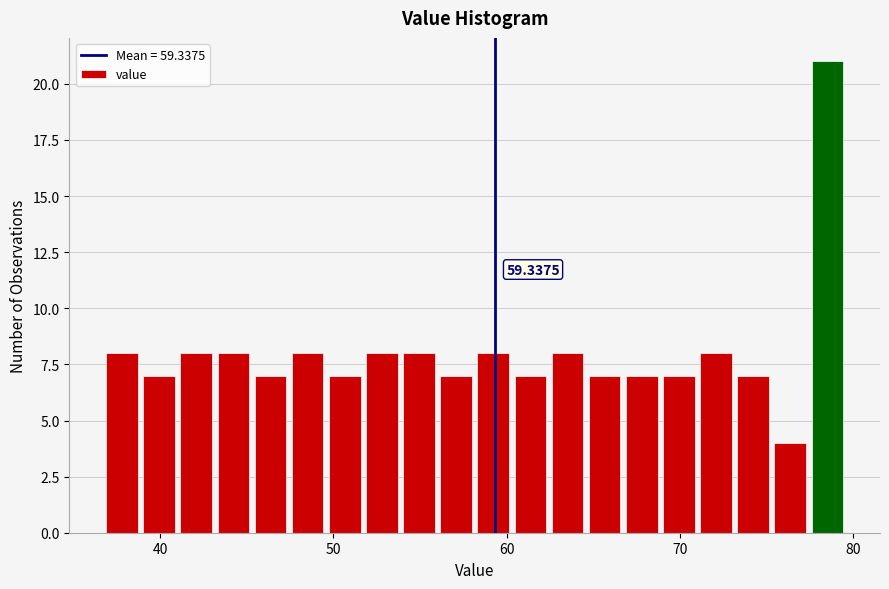

Read against the x-axis, roughly where is the centre of the tallest bar?

79